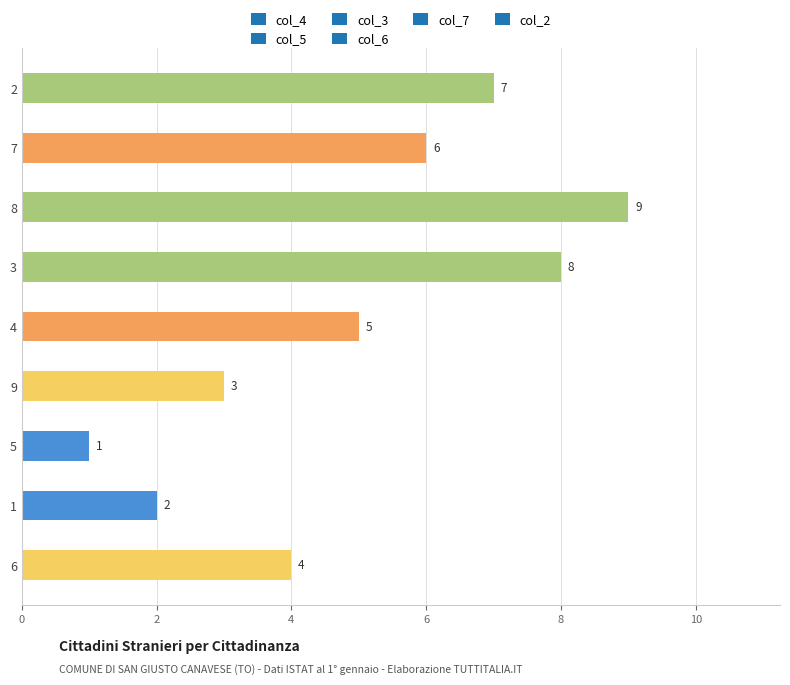

At which category does the chart reach its peak across all series?

8